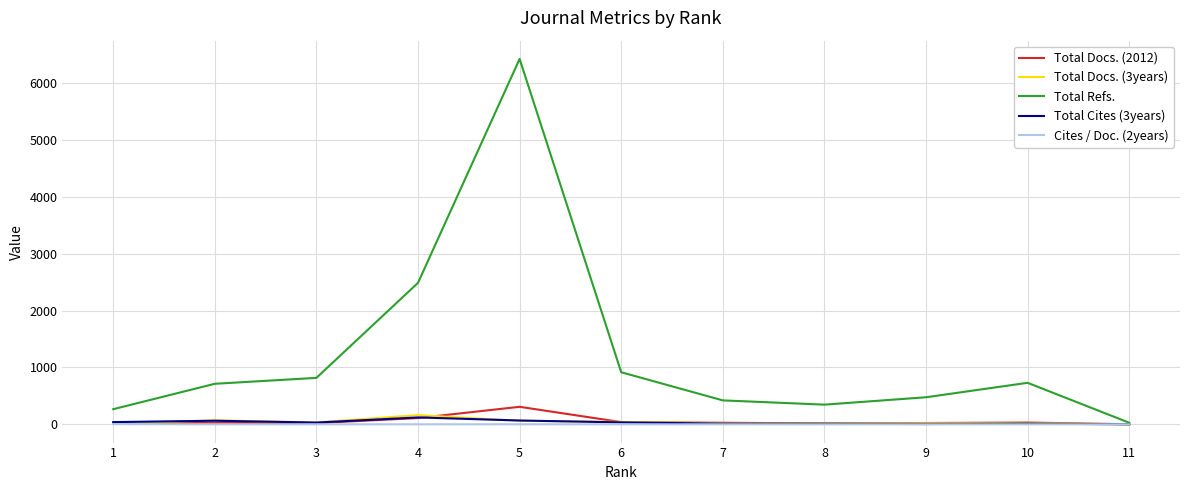

At which category is the sum across all series the highest?

5